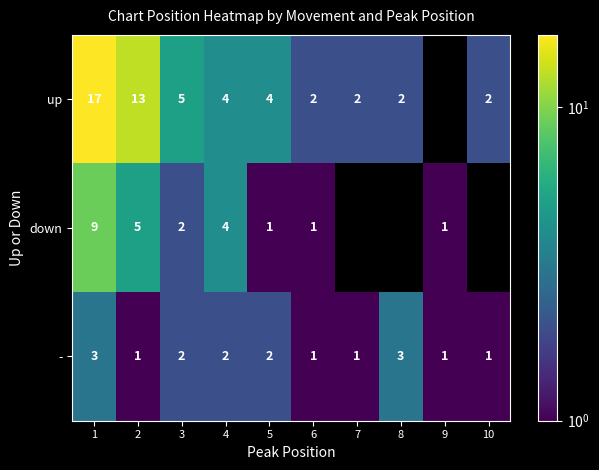

At how many categories does at least one series exceed 2?

6